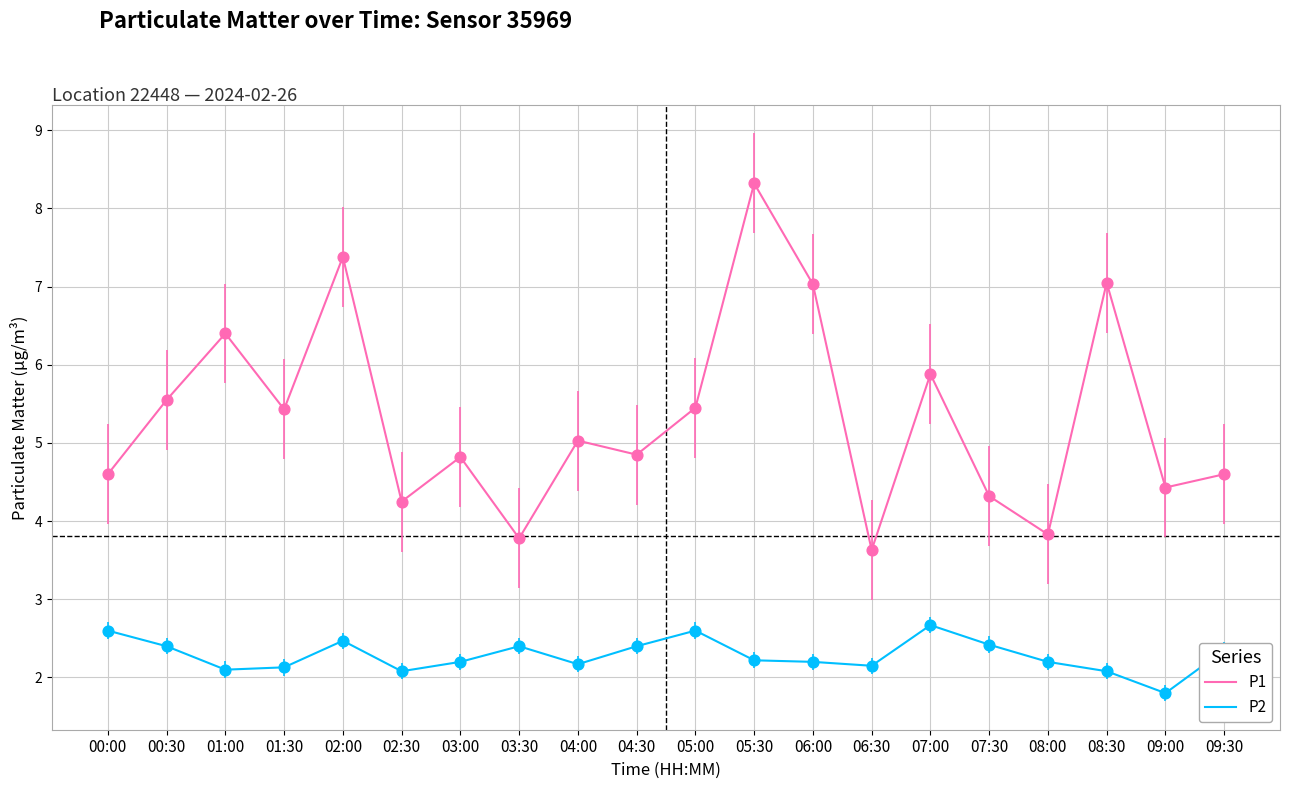

Which series changed the most between 02:30 and 05:30?

P1